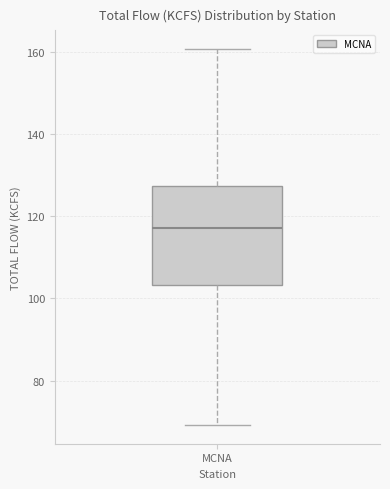

Read this box plot against the y-axis: the position of the median line, the range covered by the box, and the ends of both whiskers. The values are not printed on the chart, so give them approximately, as read against the axis.

median 118, box 104 to 128, whiskers 70 to 160